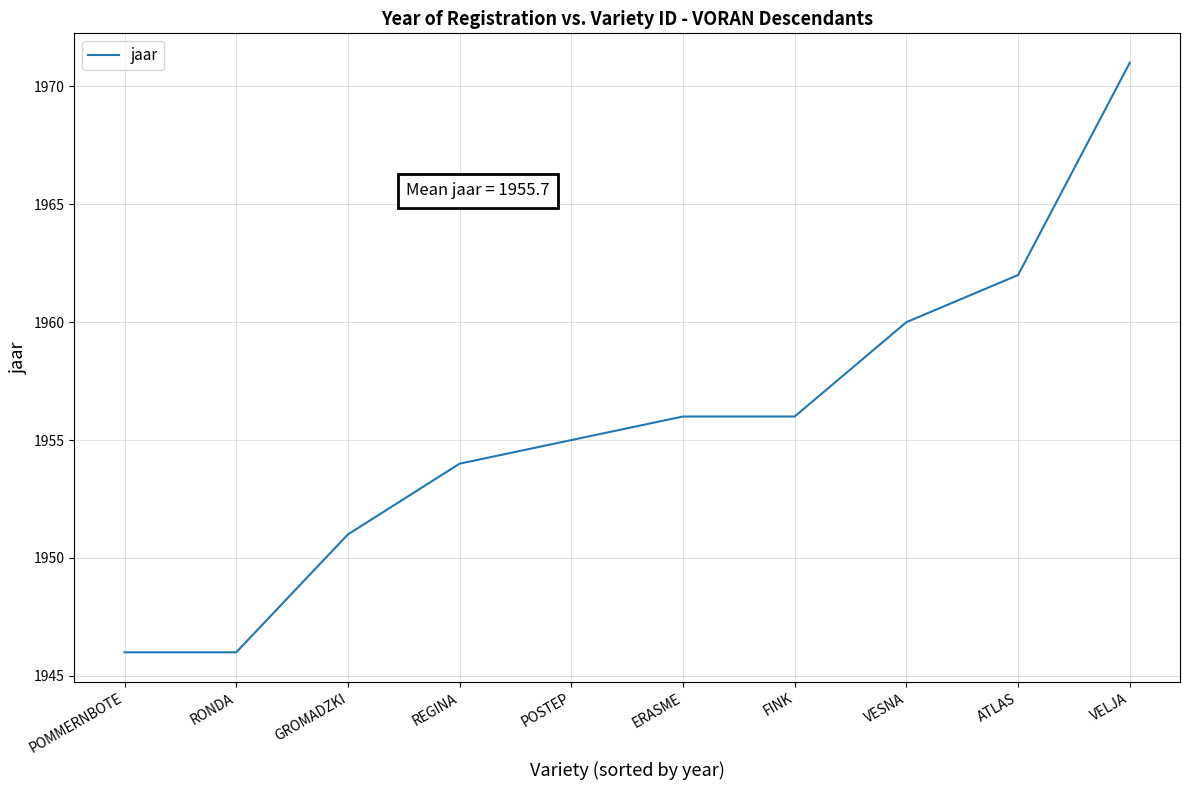

What is the smallest value displayed?

1946